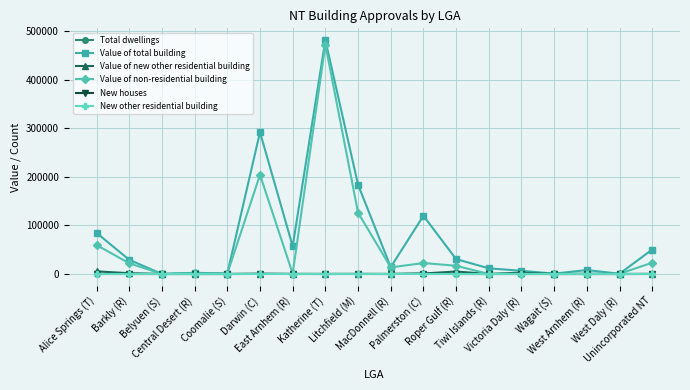

How many lines are shown in the chart?

6